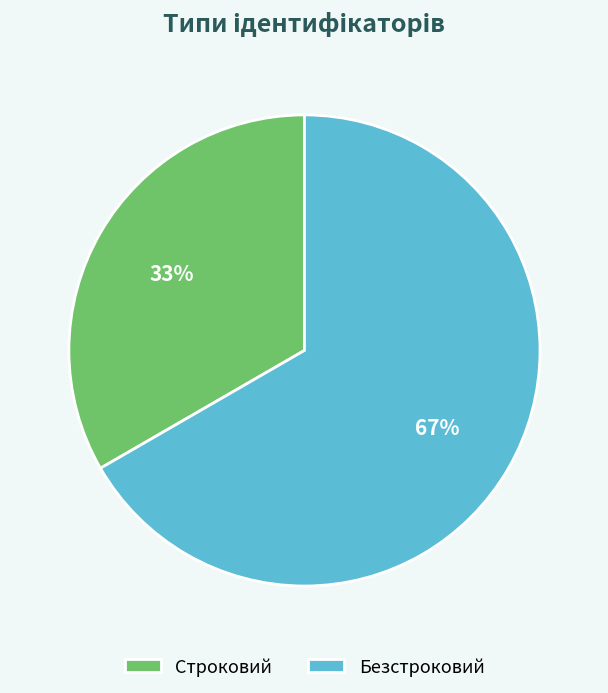

To the nearest percent, what percentage of the pie is Безстроковий?

67%